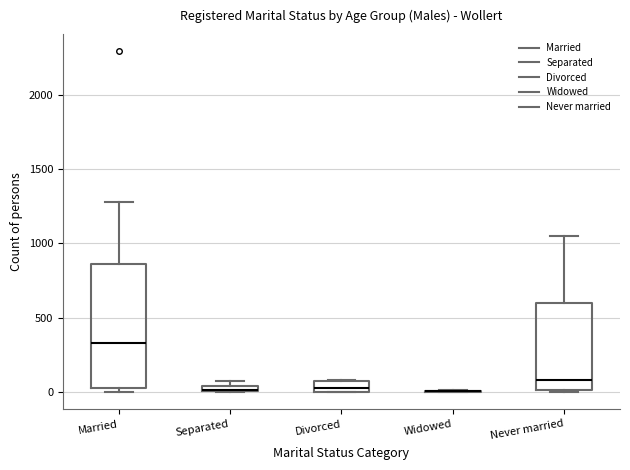

Which box is the tallest, from its lower edge to its upper edge?

Married